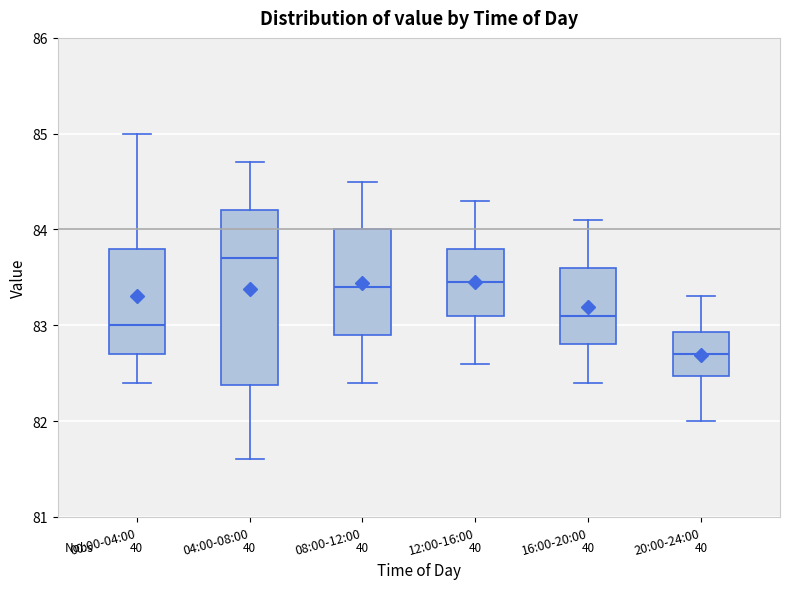

Which box's median line is the lowest?

20:00-24:00